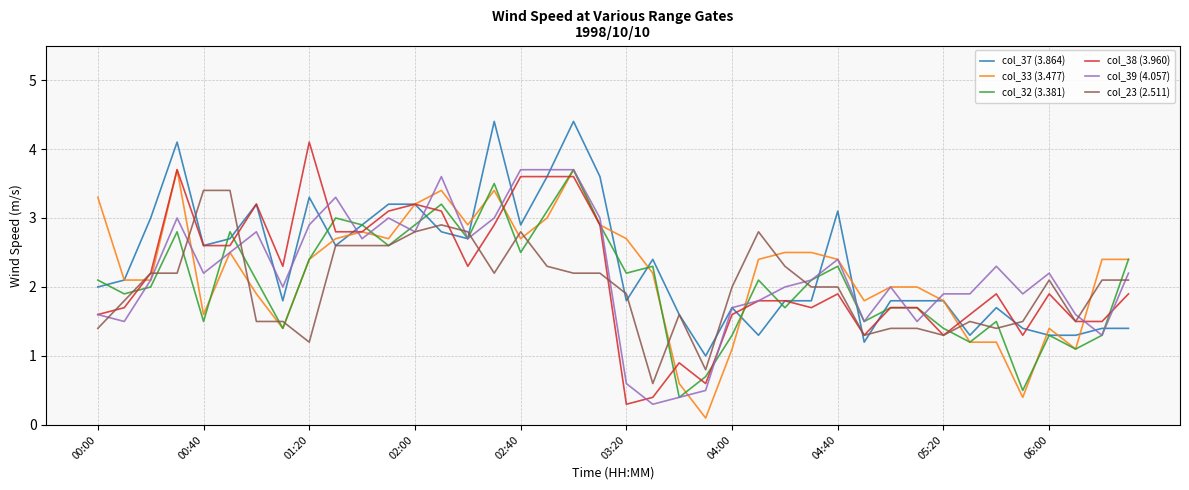

What is the highest value of the col_32 (3.381) series?

3.7